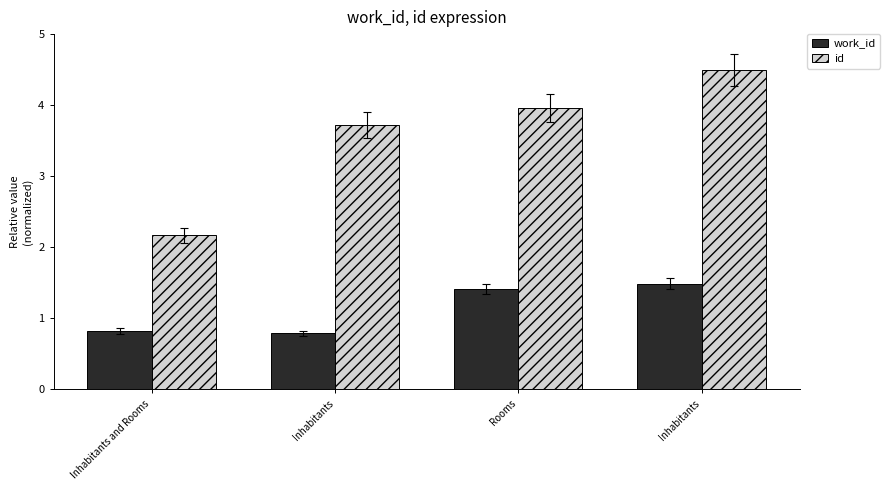

Is it true that work_id equals 0.3 at Inhabitants and Rooms?

False